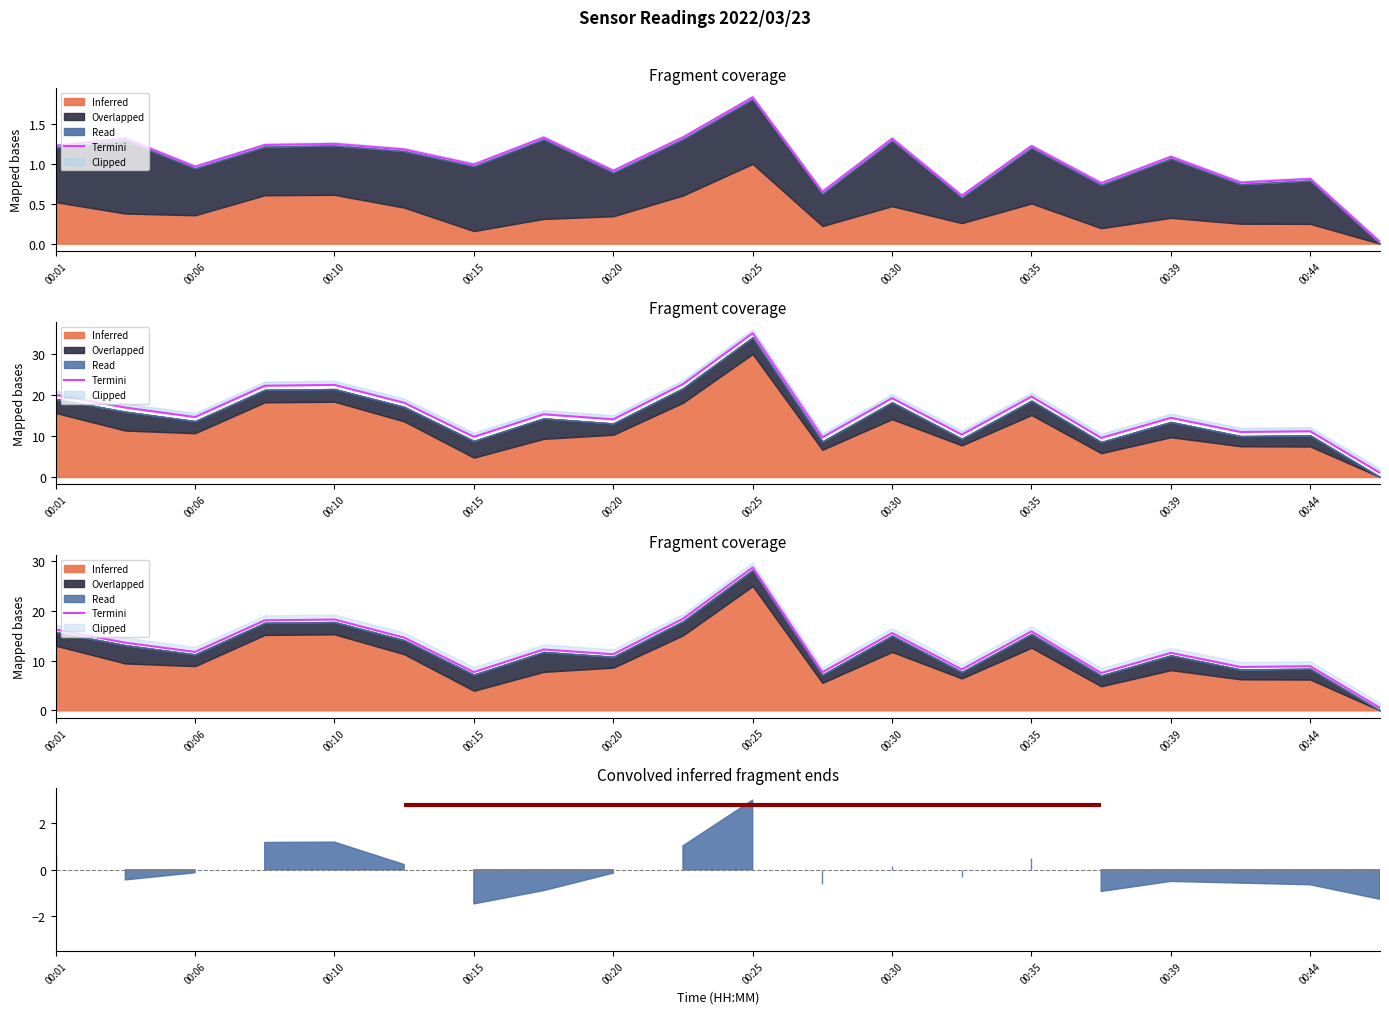

True or false: the data shows 2.5 at 00:44.

False